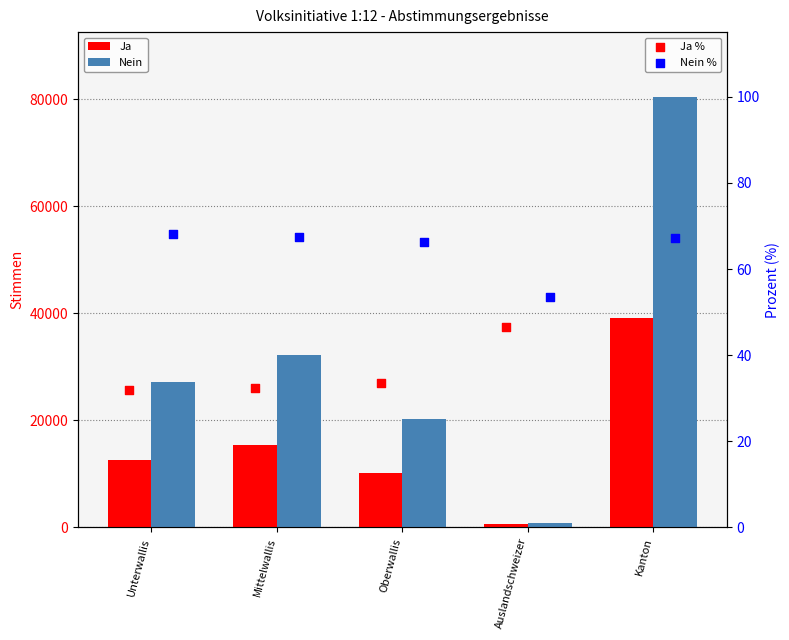

Which series has the largest Y range (max minus min)?

Nein